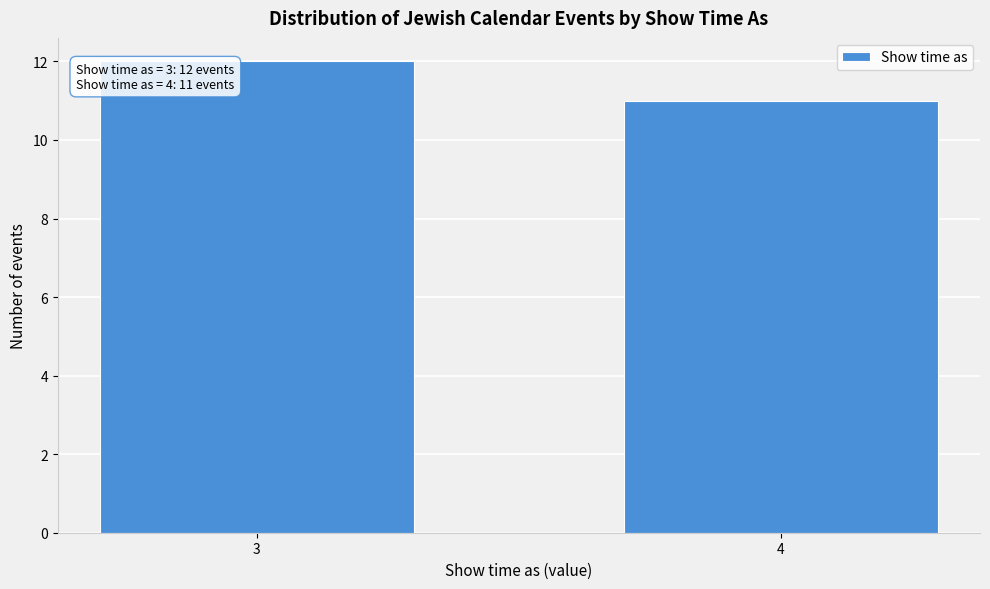

Reading left to right, list all the values displayed in this chart.

3=12	4=11